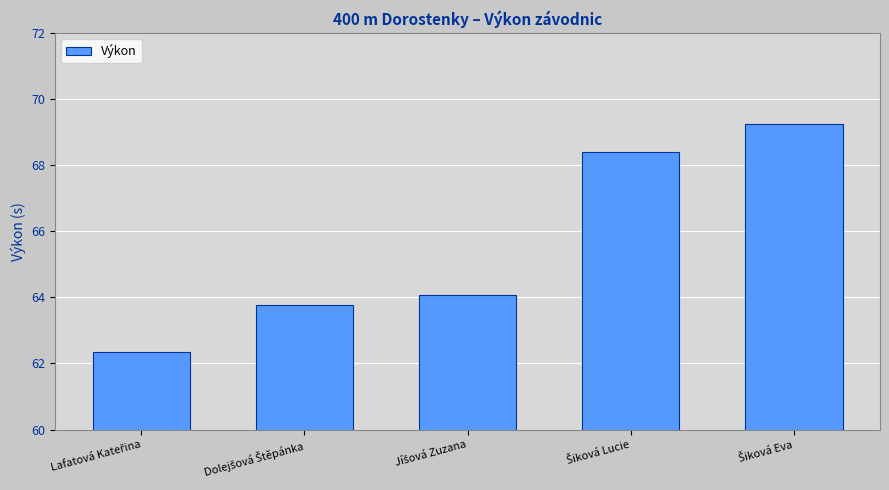

What is the greatest value displayed?

69.2